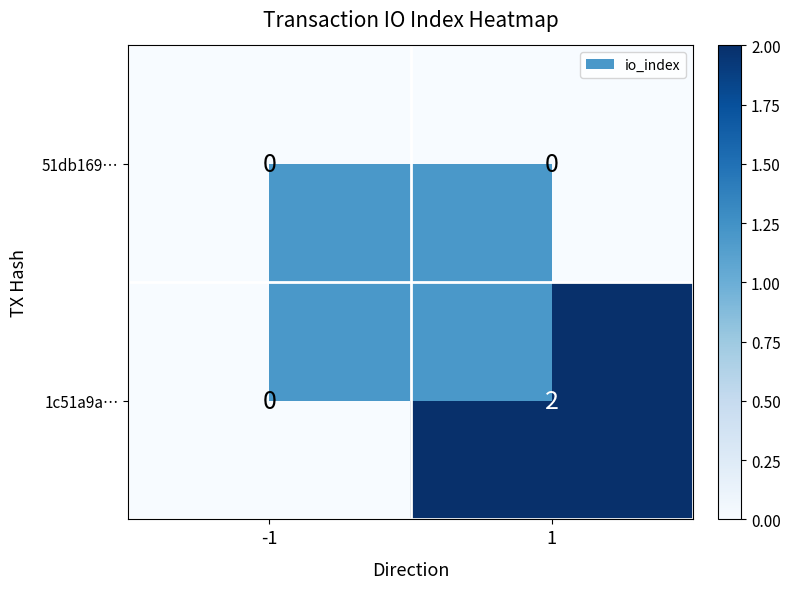

List the labels in order of 1c51a9a… value, largest first.

1, -1